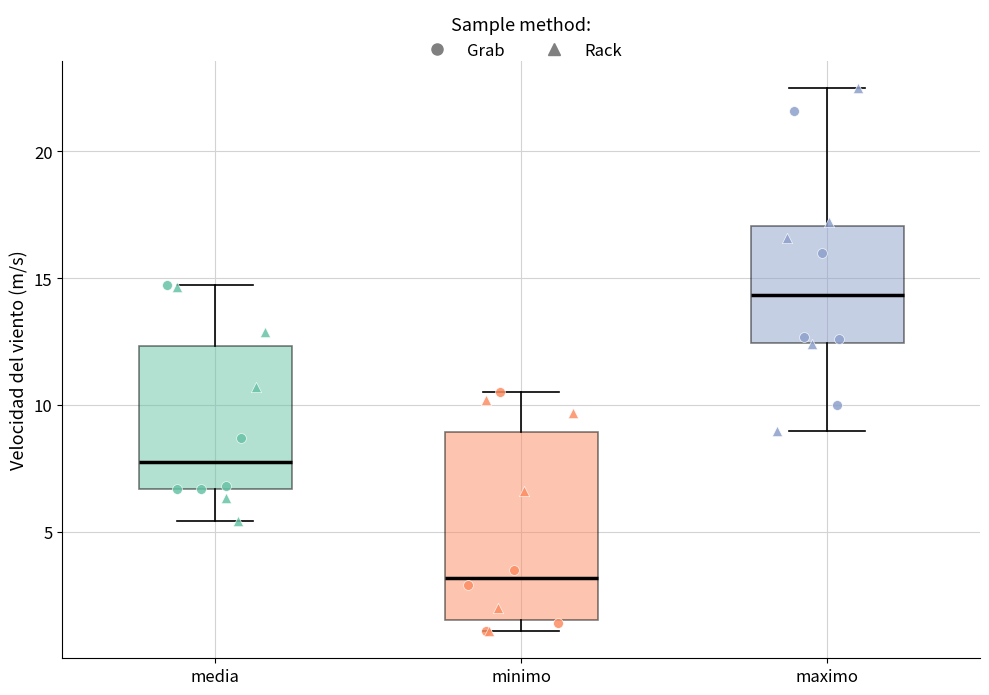

Reading left to right, transcribe this box plot: for each box, give where its median line is, the range the box spans, and where its two whiskers end, as read against the y-axis. The values are not printed on the chart, so give them approximately, as read against the axis.

media: median 8.0, box 6.5 to 12.5, whiskers 5.5 to 14.5
minimo: median 3.0, box 1.5 to 9.0, whiskers 1.0 to 10.5
maximo: median 14.5, box 12.5 to 17.0, whiskers 9.0 to 22.5